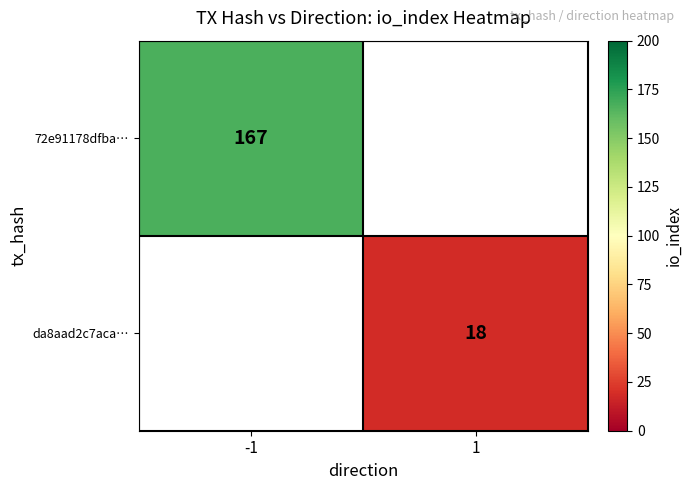

What is the minimum value shown in the chart?

18.0